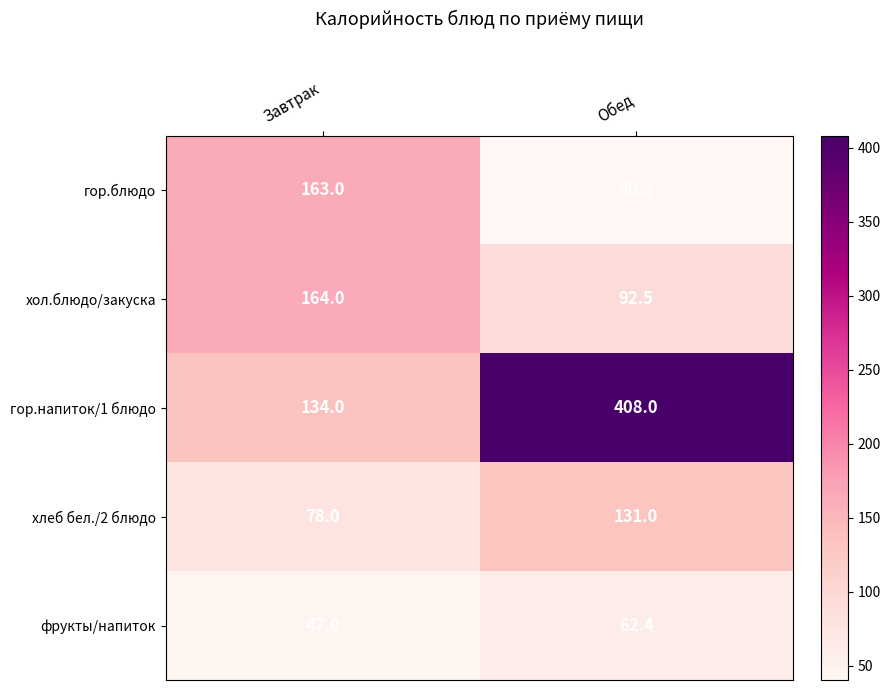

What is the highest value of the фрукты/напиток series?

62.4